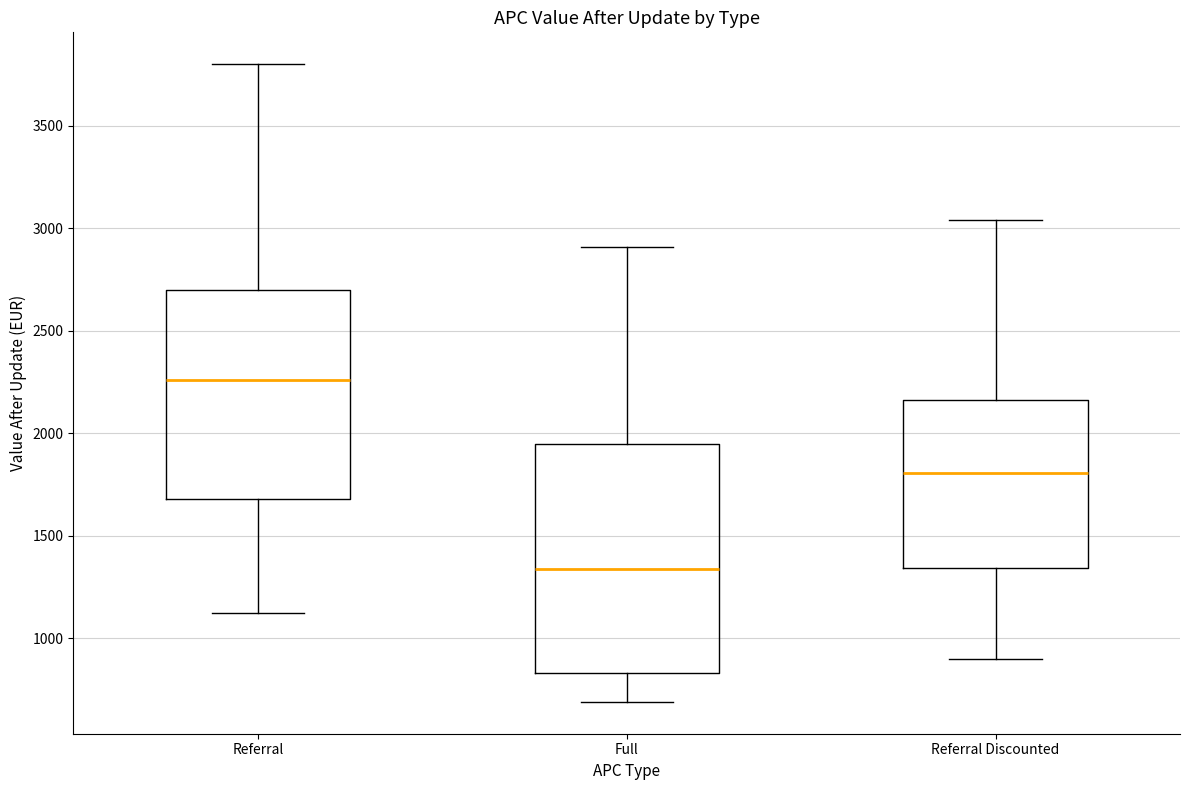

Which box has the highest median line?

Referral